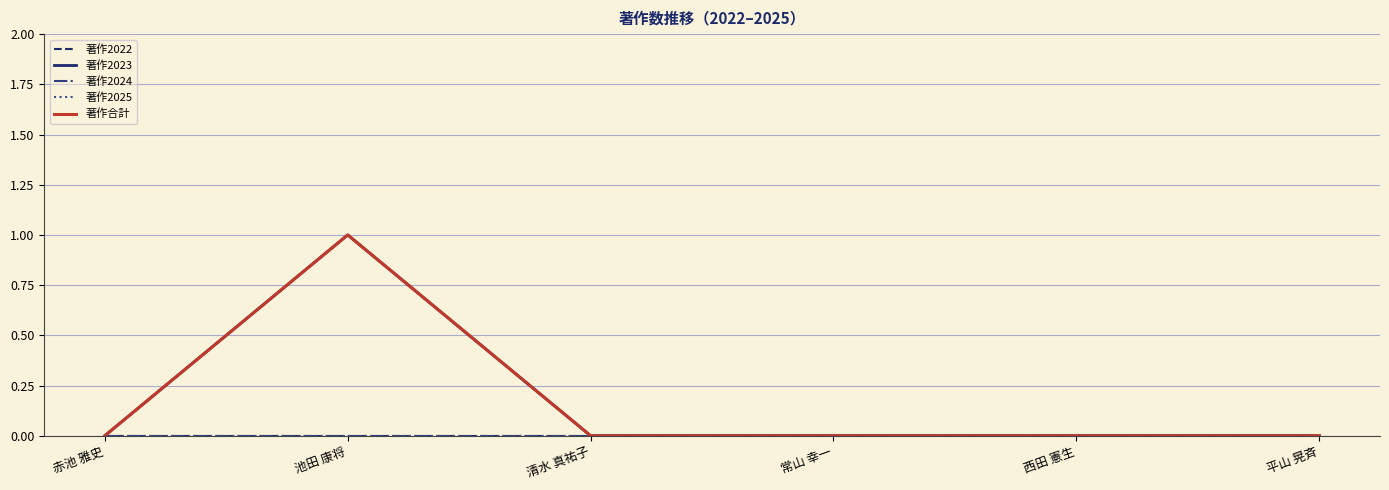

Reading left to right, list all the values displayed in this chart.

著作2022: 0	0	0	0	0	0
著作2023: 0	1	0	0	0	0
著作2024: 0	0	0	0	0	0
著作2025: 0	0	0	0	0	0
著作合計: 0	1	0	0	0	0